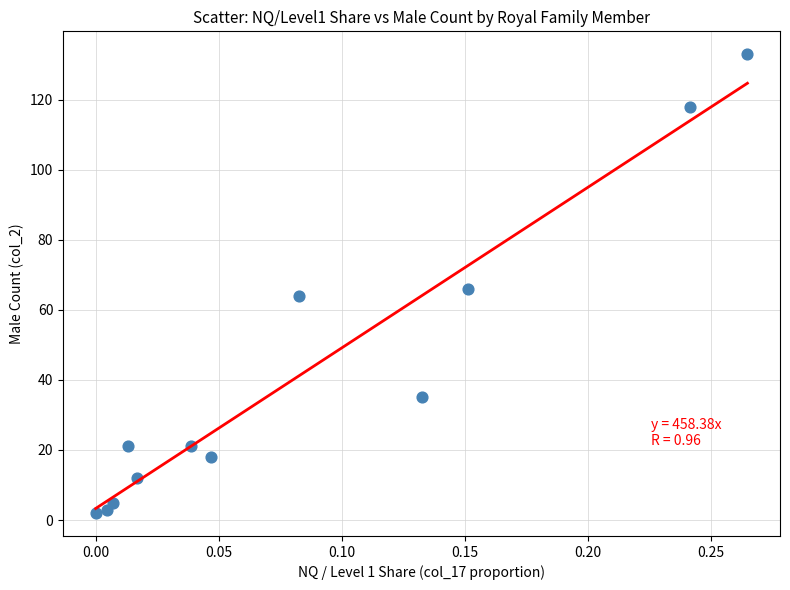

What is the average Y value?

42